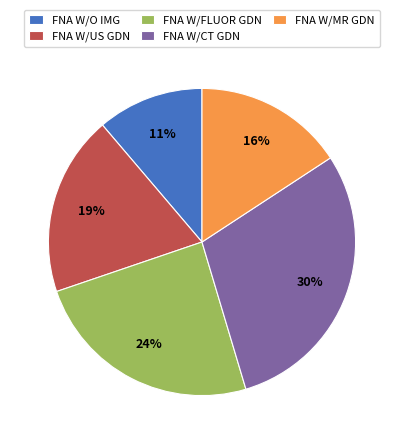

Which category has the biggest portion of the pie?

FNA W/CT GDN